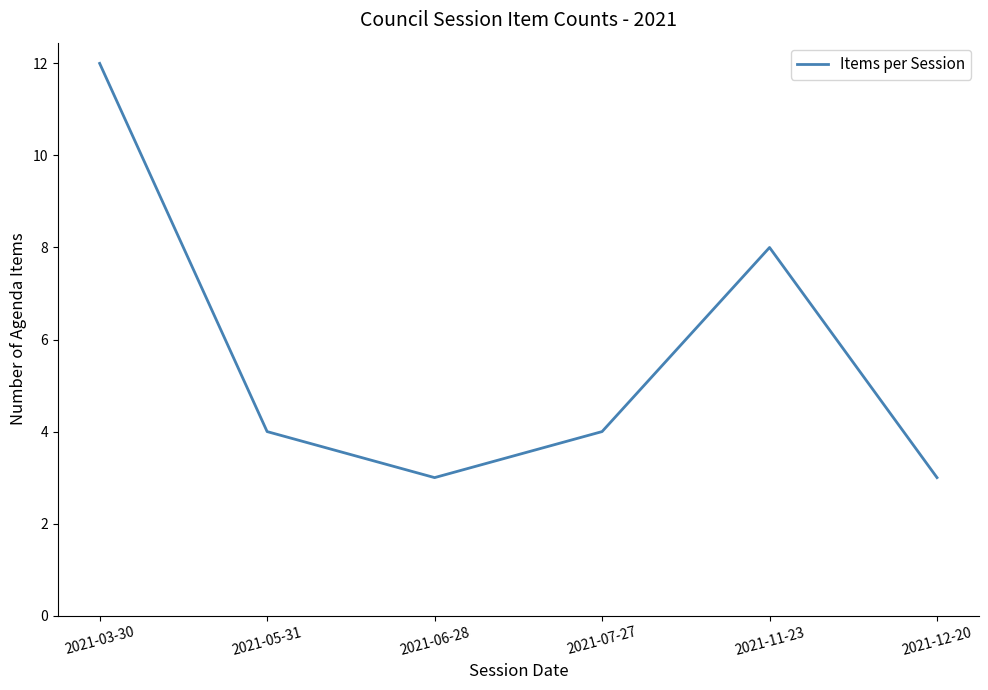

Which label corresponds to the largest value in the chart?

2021-03-30